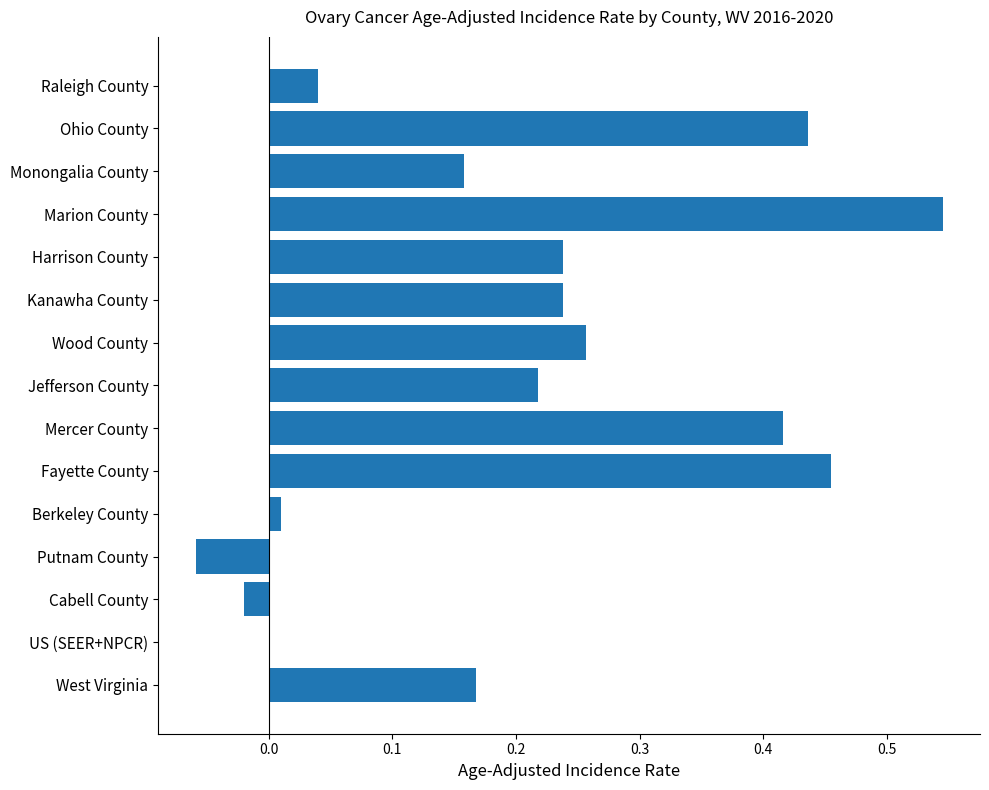

Which label corresponds to the largest value in the chart?

Marion County